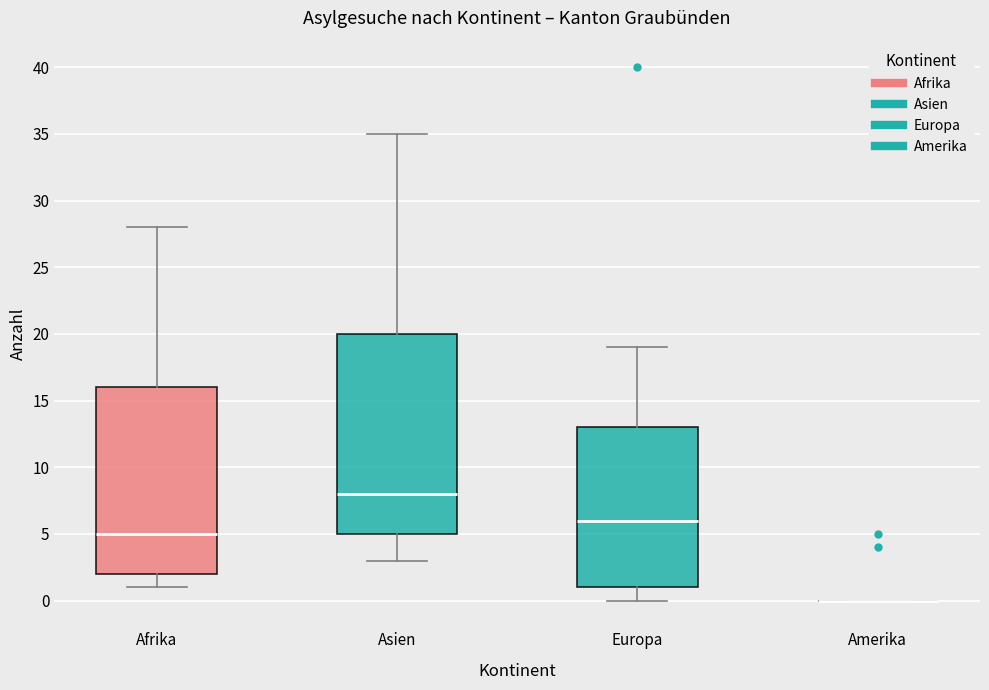

Reading left to right, read every box against the y-axis: the position of its median line, the range the box covers, and the ends of its whiskers. The values are not printed on the chart, so give them approximately, as read against the axis.

Afrika: median 5, box 2 to 16, whiskers 1 to 28
Asien: median 8, box 5 to 20, whiskers 3 to 35
Europa: median 6, box 1 to 13, whiskers 0 to 19
Amerika: box collapsed to a line at 0, whiskers 0 to 0